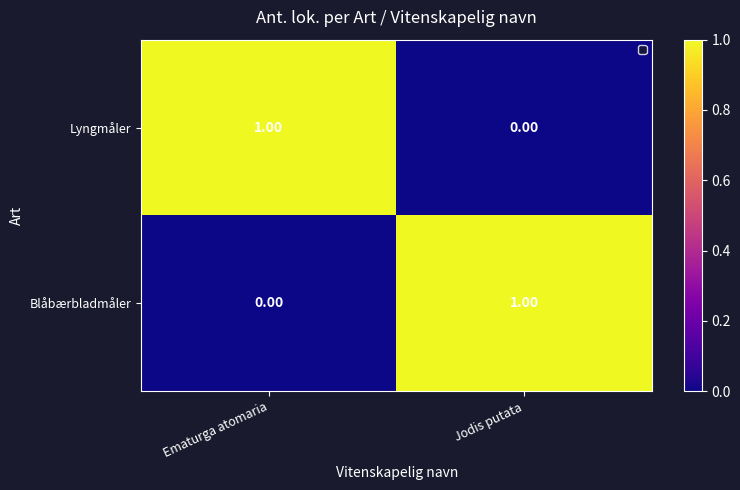

List the labels in order of Blåbærbladmåler value, smallest first.

Ematurga atomaria, Jodis putata